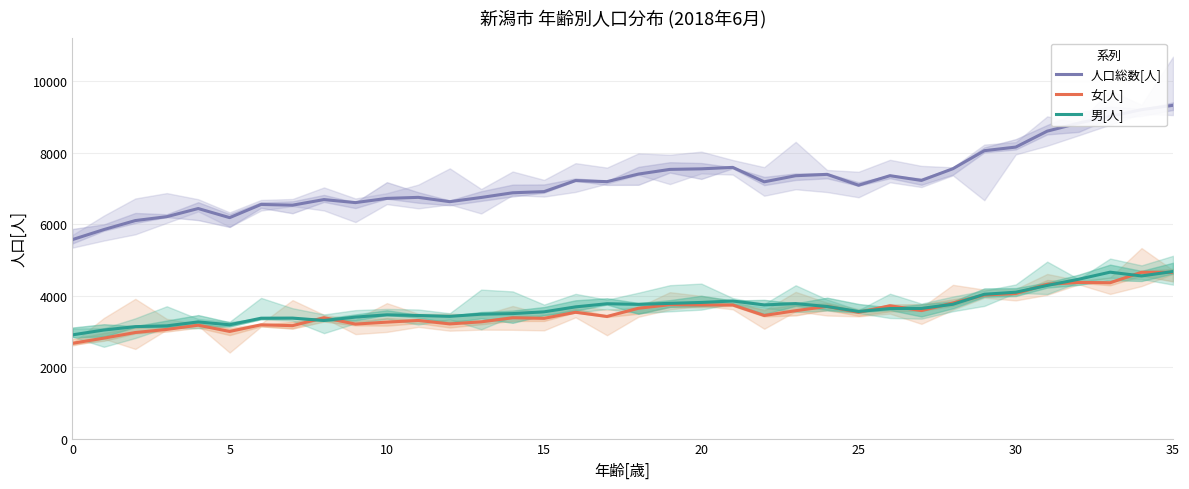

Between 27 and 28, which series saw the biggest shift?

人口総数[人]